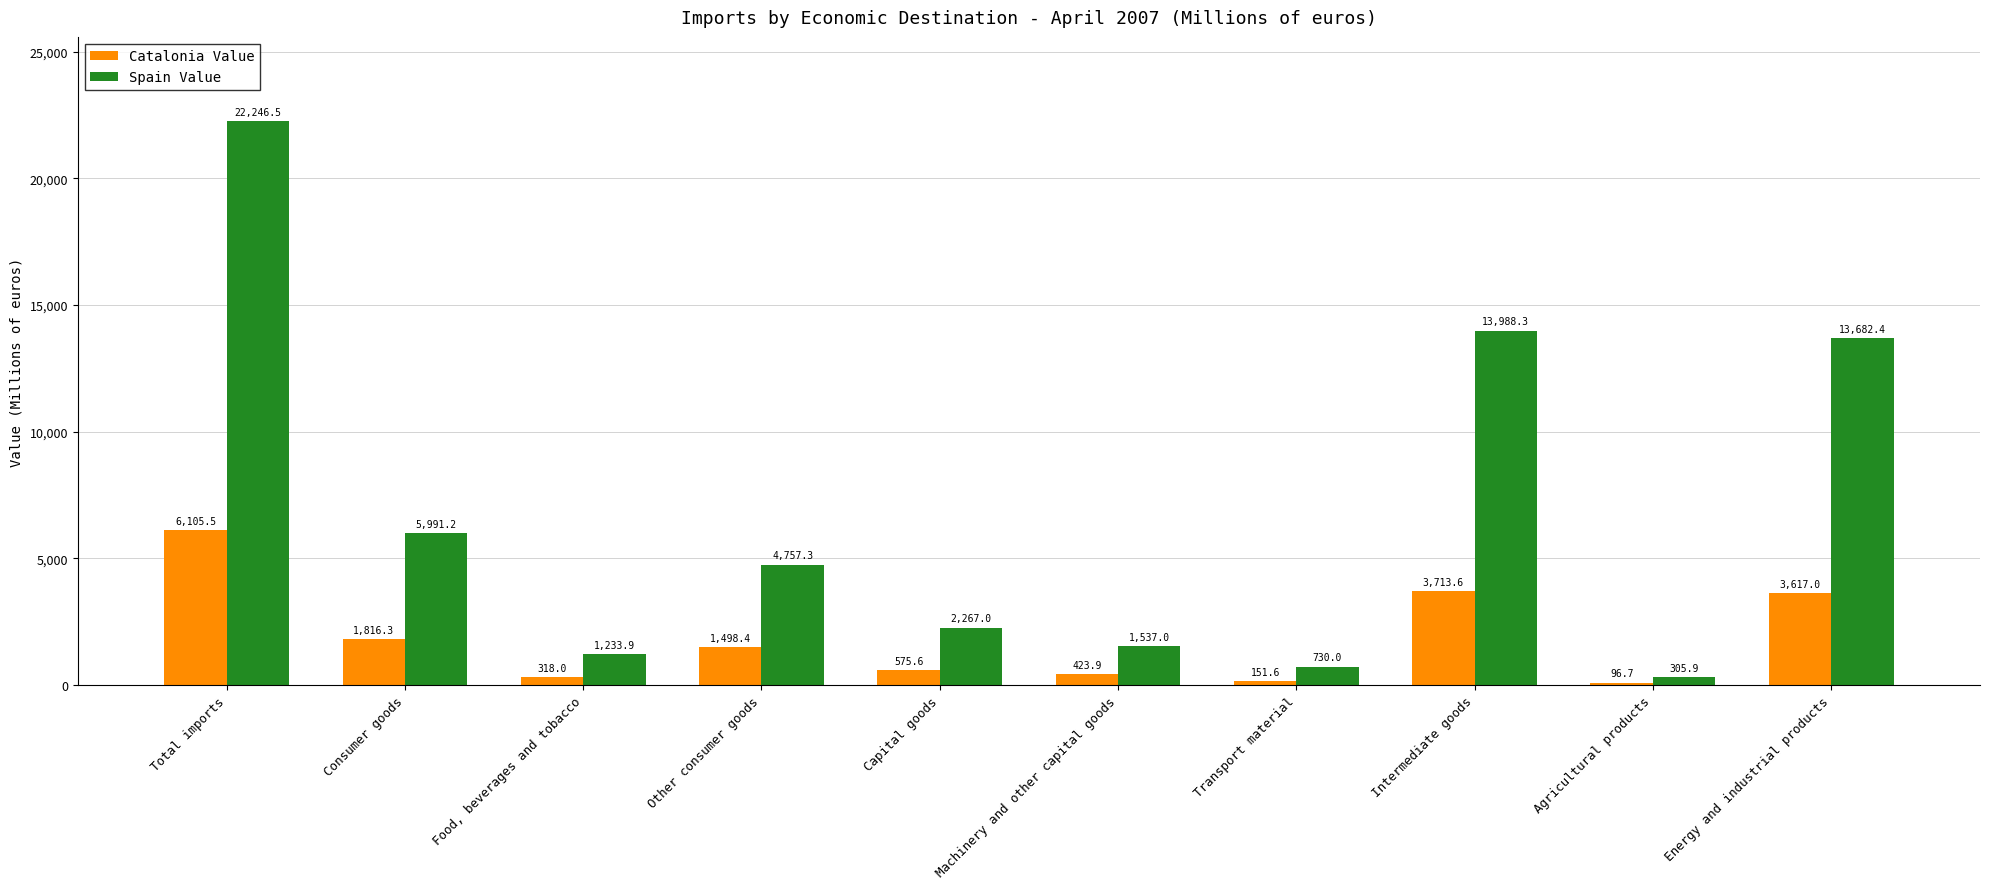

What is the spread (max minus min) of values at Capital goods?

1691.4